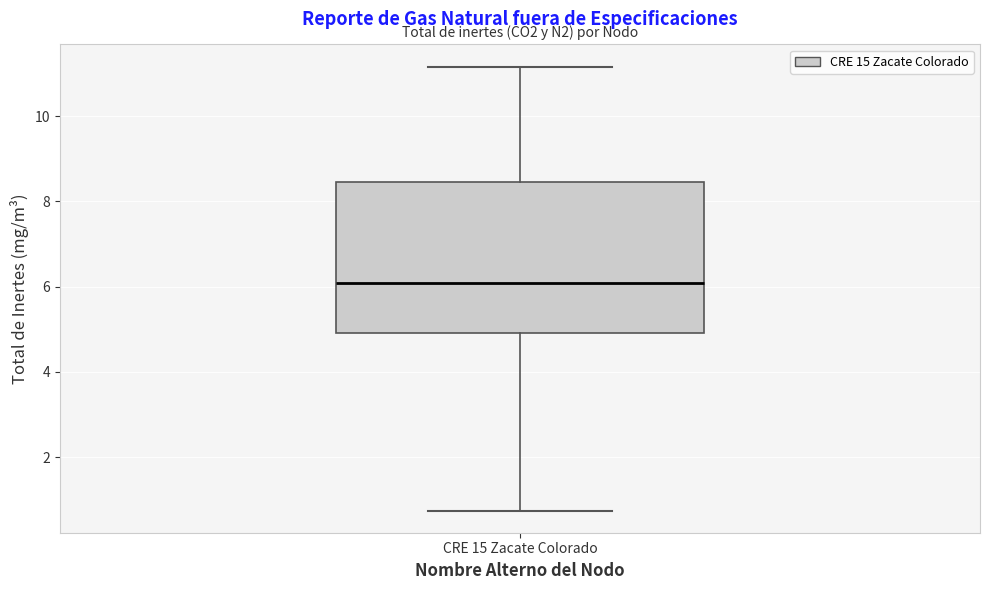

Read this box plot against the y-axis: the position of the median line, the range covered by the box, and the ends of both whiskers. The values are not printed on the chart, so give them approximately, as read against the axis.

median 6.0, box 5.0 to 8.4, whiskers 0.8 to 11.2